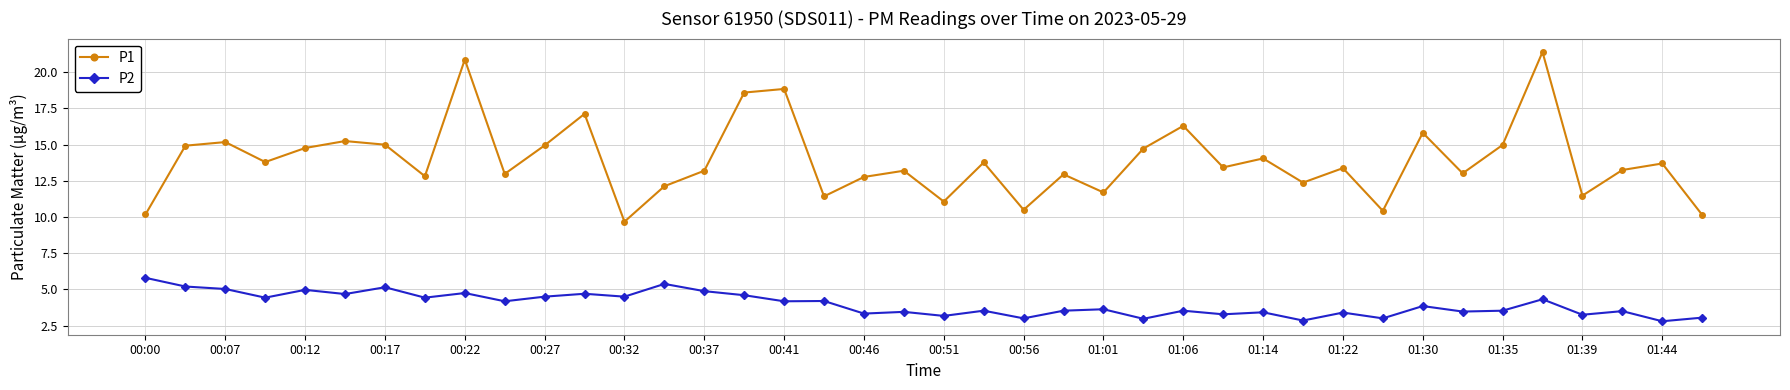

Does the chart have visible grid lines?

Yes